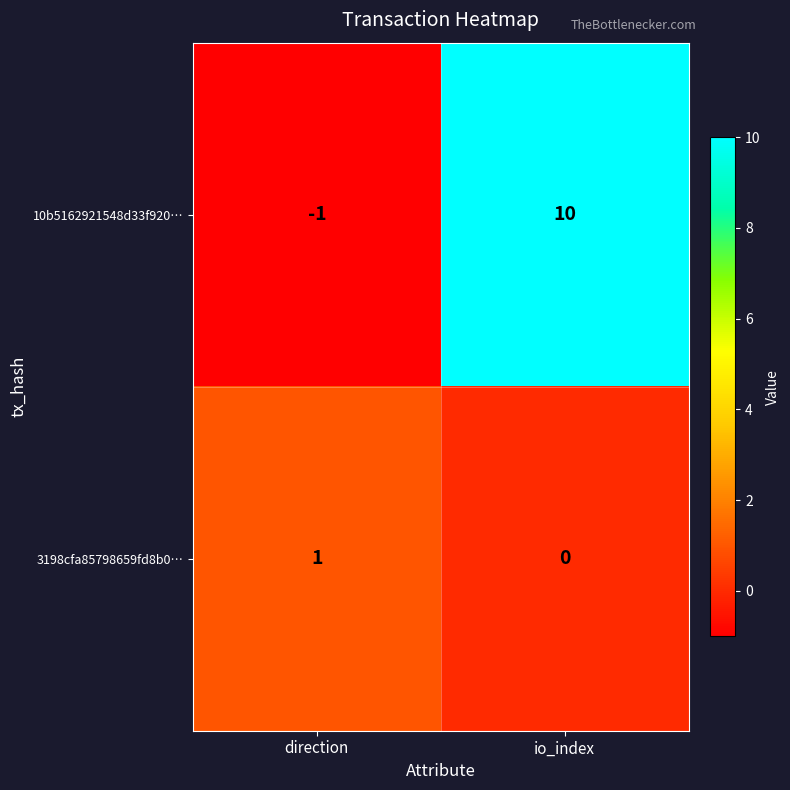

The value of 3198cfa85798659fd8b0… at io_index is 0. True or false?

True